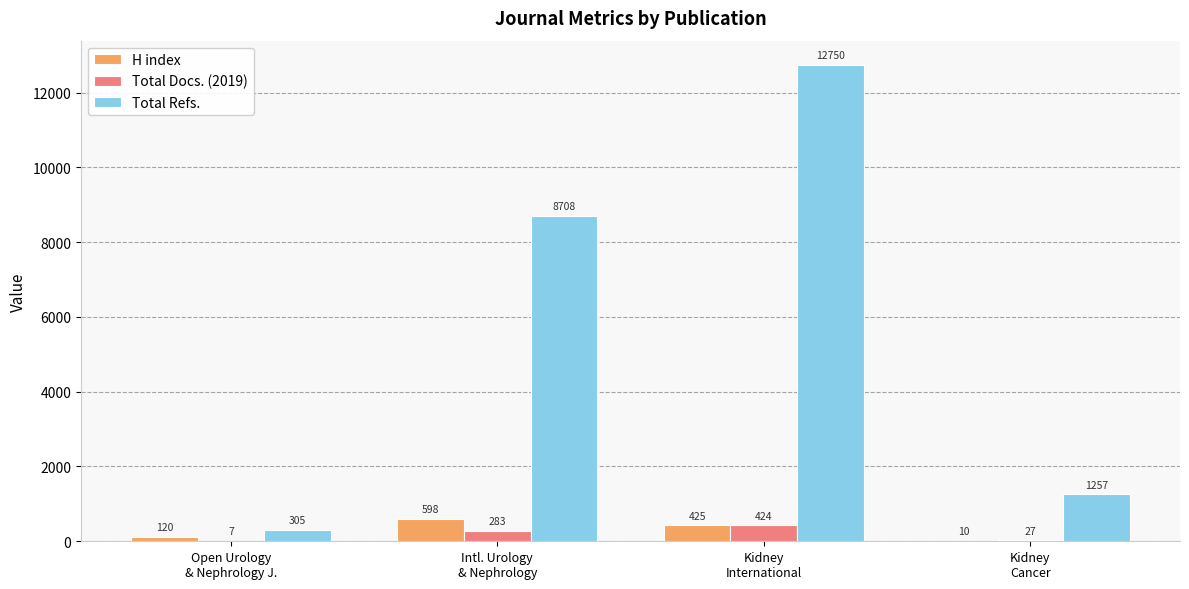

Reading right to left, transcribe all the data shown in this chart.

H index: 10	425	598	120
Total Docs. (2019): 27	424	283	7
Total Refs.: 1257	12750	8708	305